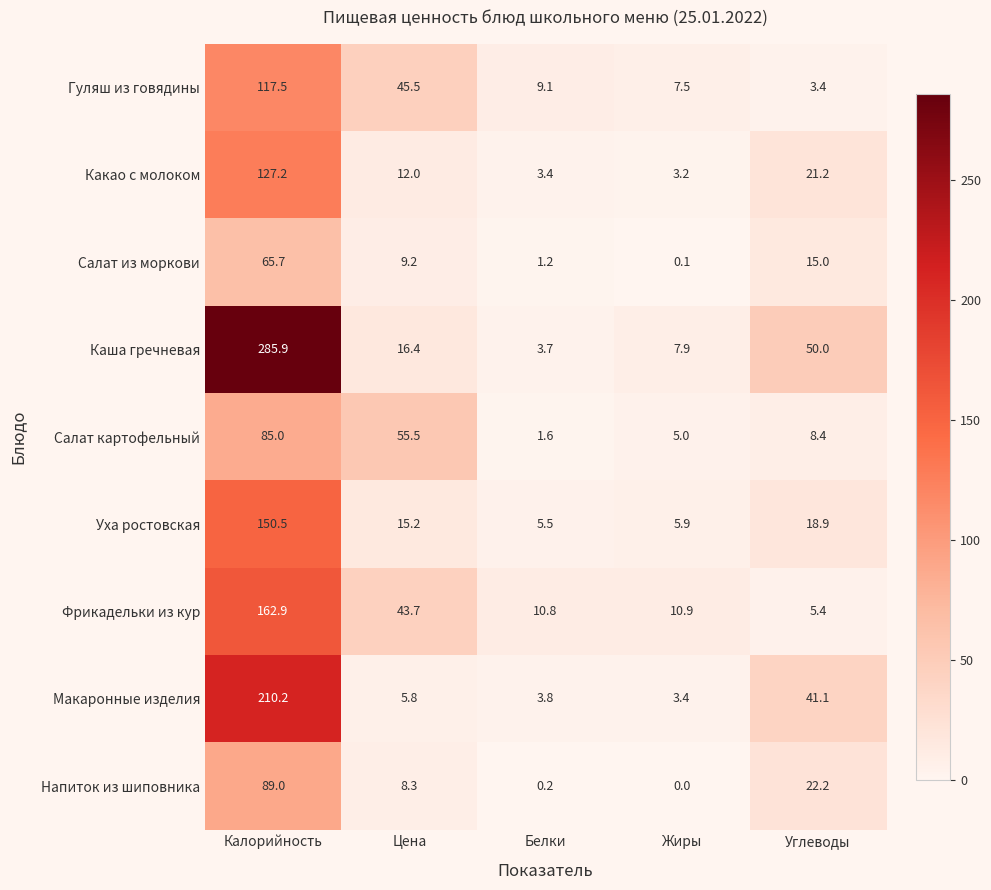

Rank the series by their maximum value, from lowest to highest.

Салат из моркови, Салат картофельный, Напиток из шиповника, Гуляш из говядины, Какао с молоком, Уха ростовская, Фрикадельки из кур, Макаронные изделия, Каша гречневая